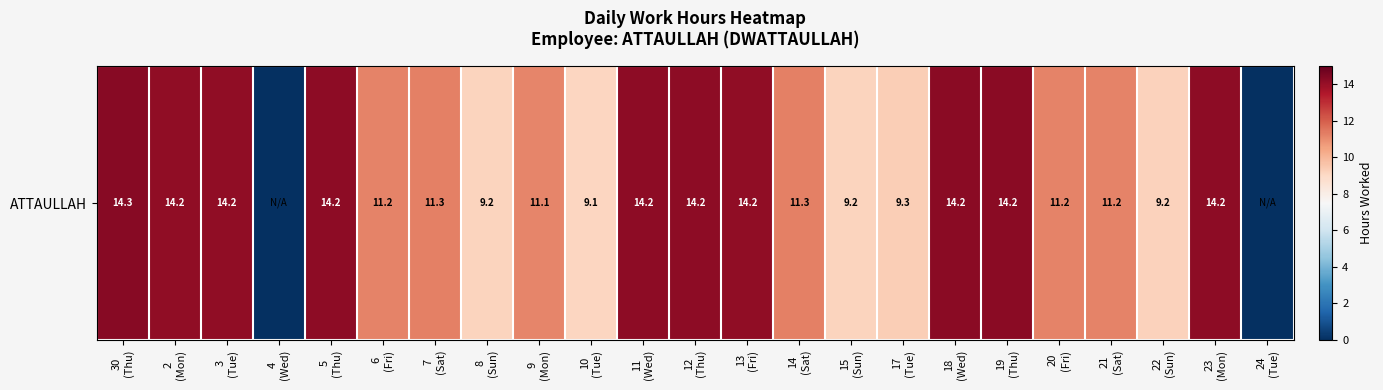

List the labels in order of value, largest first.

30
(Thu), 18
(Wed), 19
(Thu), 5
(Thu), 12
(Thu), 11
(Wed), 23
(Mon), 3
(Tue), 2
(Mon), 13
(Fri), 7
(Sat), 14
(Sat), 20
(Fri), 21
(Sat), 6
(Fri), 9
(Mon), 17
(Tue), 22
(Sun), 8
(Sun), 15
(Sun), 10
(Tue), 4
(Wed), 24
(Tue)